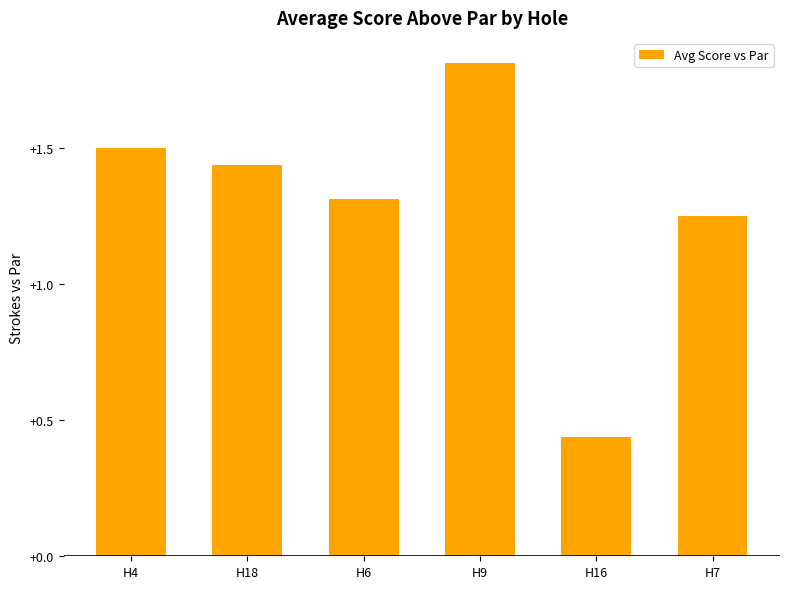

Where is the data nearest to the value 1?

H7